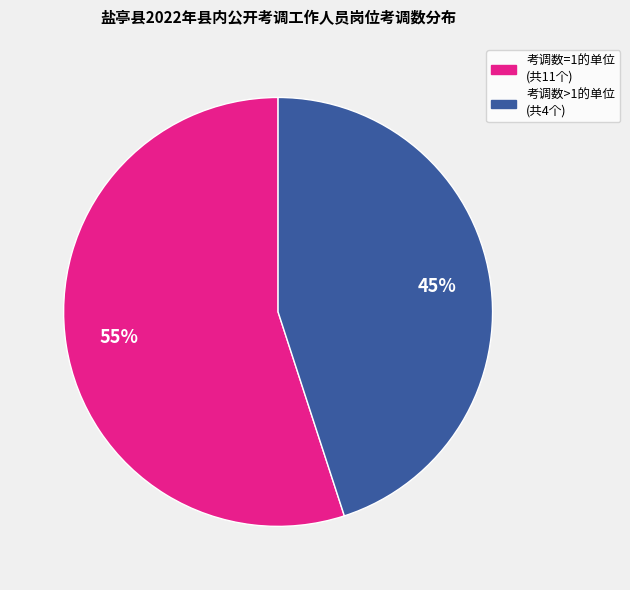

To the nearest percent, what is the difference between the largest and smallest slice percentages?

10%